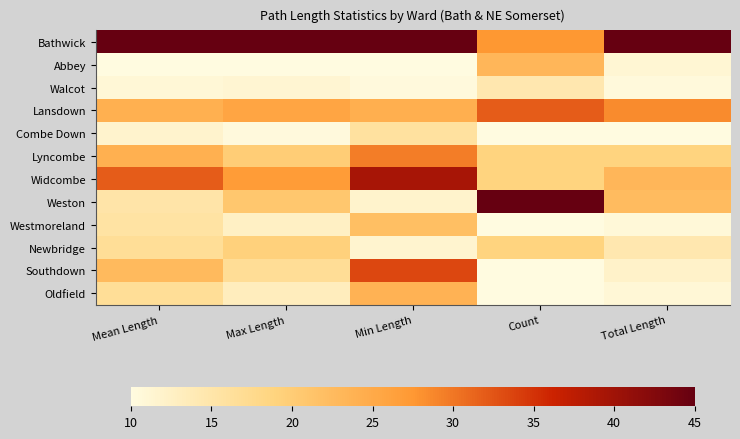

Reading left to right, extract all data points from this chart.

Bathwick: Mean Length=45.0	Max Length=45.0	Min Length=45.0	Count=27.5	Total Length=45.0
Abbey: Mean Length=10.0	Max Length=10.0	Min Length=10.0	Count=23.1	Total Length=11.2
Walcot: Mean Length=10.9	Max Length=11.3	Min Length=10.4	Count=14.4	Total Length=10.5
Lansdown: Mean Length=24.2	Max Length=25.7	Min Length=24.3	Count=31.9	Total Length=28.5
Combe Down: Mean Length=11.7	Max Length=10.4	Min Length=15.9	Count=10.0	Total Length=10.0
Lyncombe: Mean Length=24.1	Max Length=20.0	Min Length=29.5	Count=18.8	Total Length=18.8
Widcombe: Mean Length=31.9	Max Length=27.0	Min Length=39.3	Count=18.8	Total Length=23.2
Weston: Mean Length=15.1	Max Length=20.8	Min Length=11.9	Count=45.0	Total Length=22.6
Westmoreland: Mean Length=15.5	Max Length=12.6	Min Length=21.9	Count=10.0	Total Length=10.7
Newbridge: Mean Length=16.6	Max Length=19.2	Min Length=11.6	Count=18.8	Total Length=14.5
Southdown: Mean Length=22.6	Max Length=16.7	Min Length=33.4	Count=10.0	Total Length=12.1
Oldfield: Mean Length=16.6	Max Length=13.2	Min Length=23.7	Count=10.0	Total Length=10.9